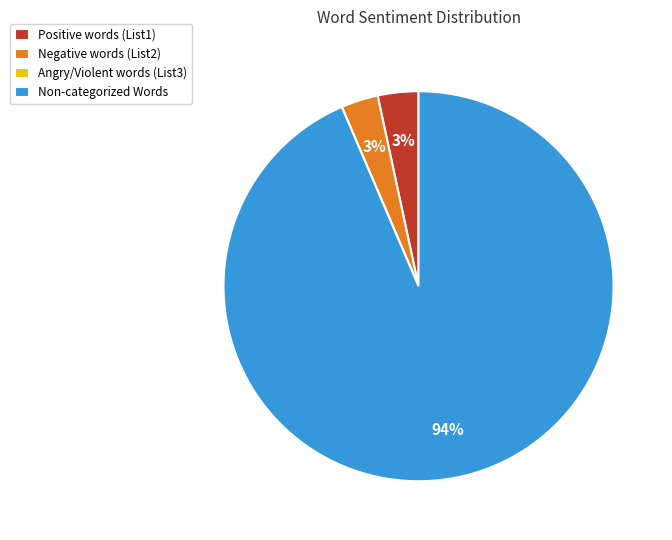

Which slice is the largest?

Non-categorized Words